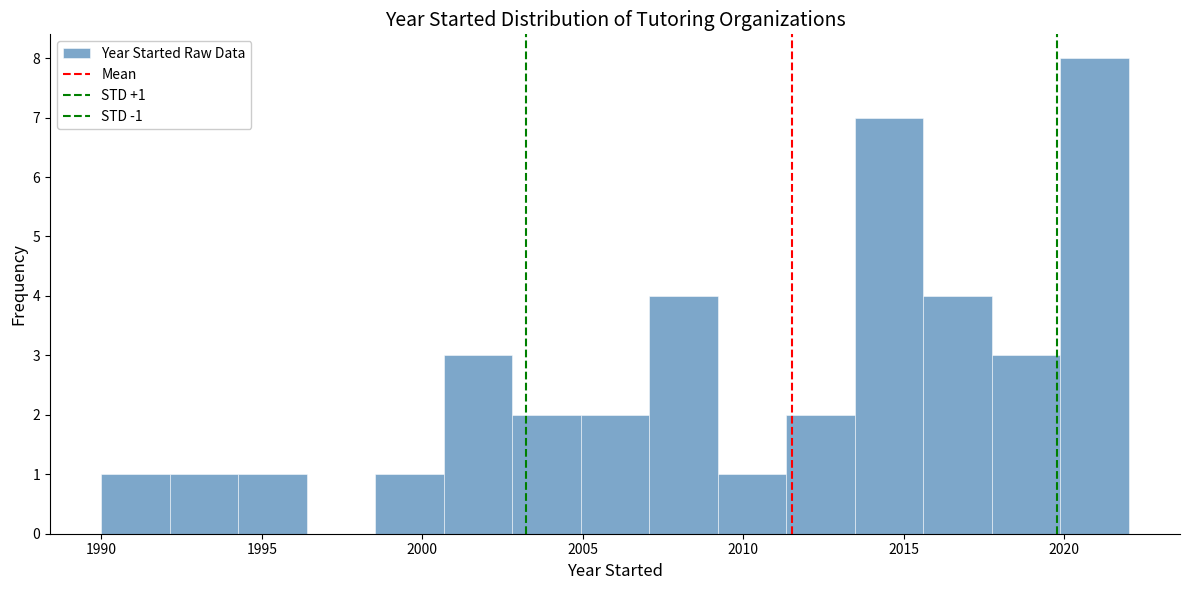

Over which range of the x-axis is the bar tallest?

2020.0 to 2022.0